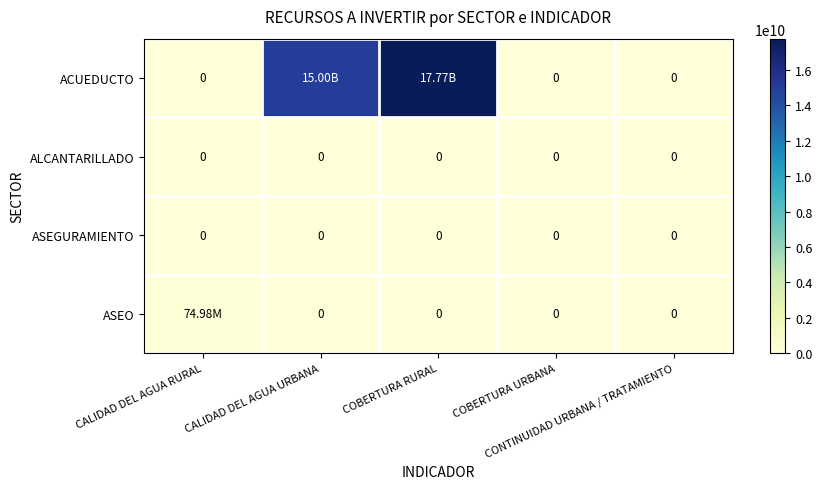

True or false: ASEGURAMIENTO has a value of 0 at COBERTURA RURAL.

True